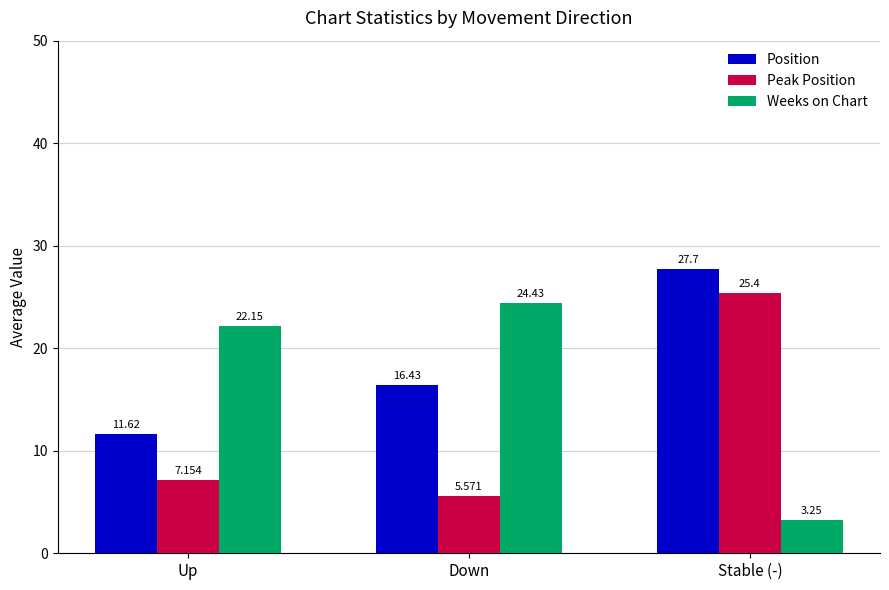

Are the bars horizontal?

No